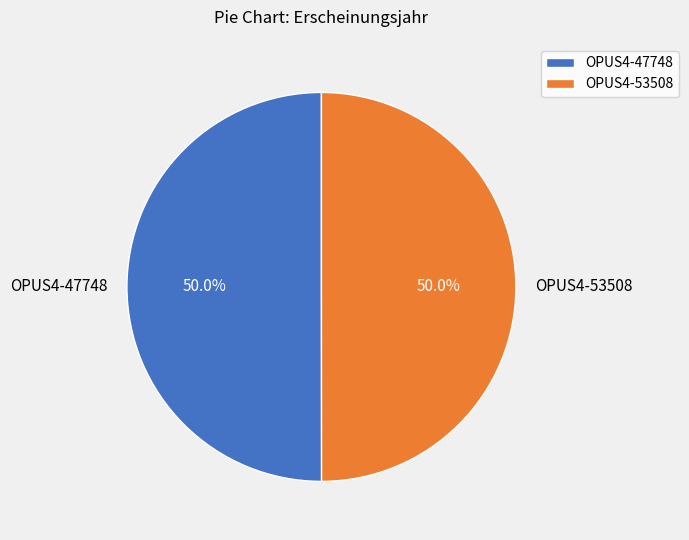

True or false: OPUS4-53508 accounts for 50% of the total.

True